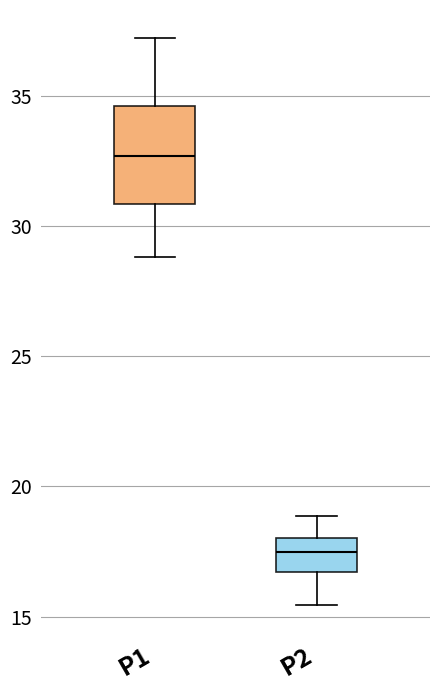

Reading left to right, read every box against the y-axis: the position of its median line, the range the box covers, and the ends of its whiskers. The values are not printed on the chart, so give them approximately, as read against the axis.

P1: median 32.5, box 31.0 to 34.5, whiskers 29.0 to 37.0
P2: median 17.5, box 16.5 to 18.0, whiskers 15.5 to 19.0